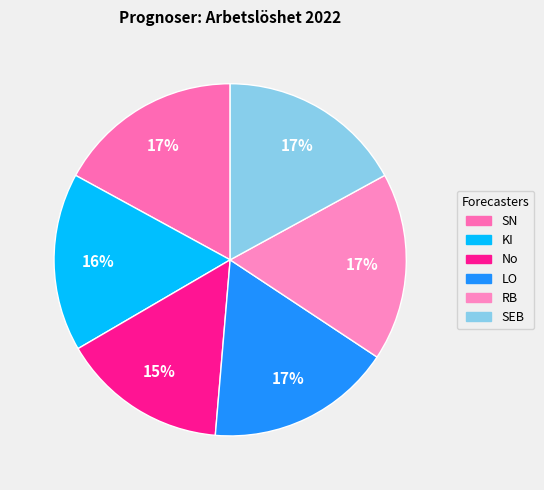

What is the ratio of the value at RB to the value at LO?

1.0